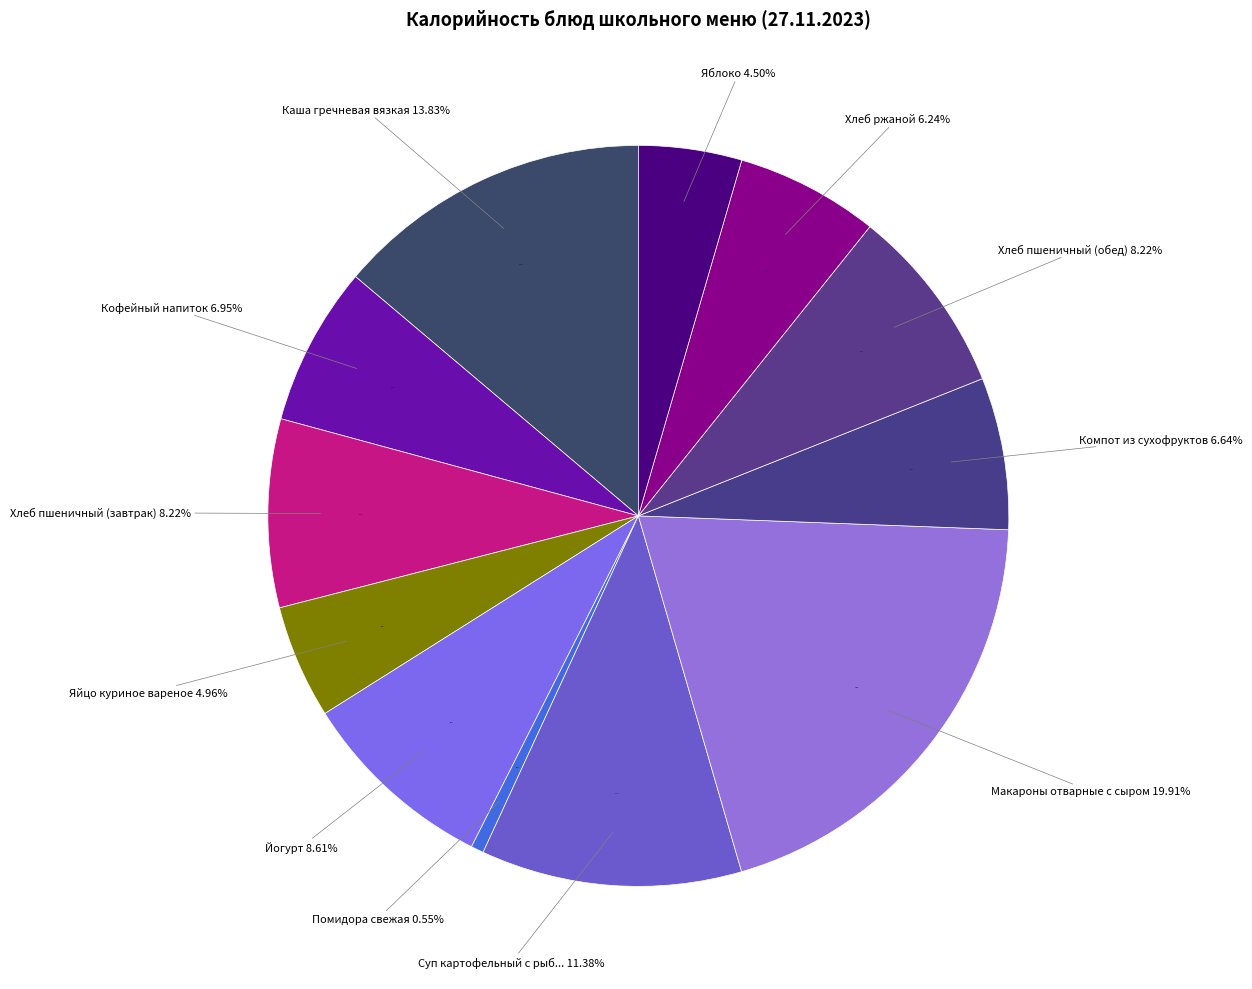

True or false: Макароны отварные с сыром accounts for 20% of the total.

True